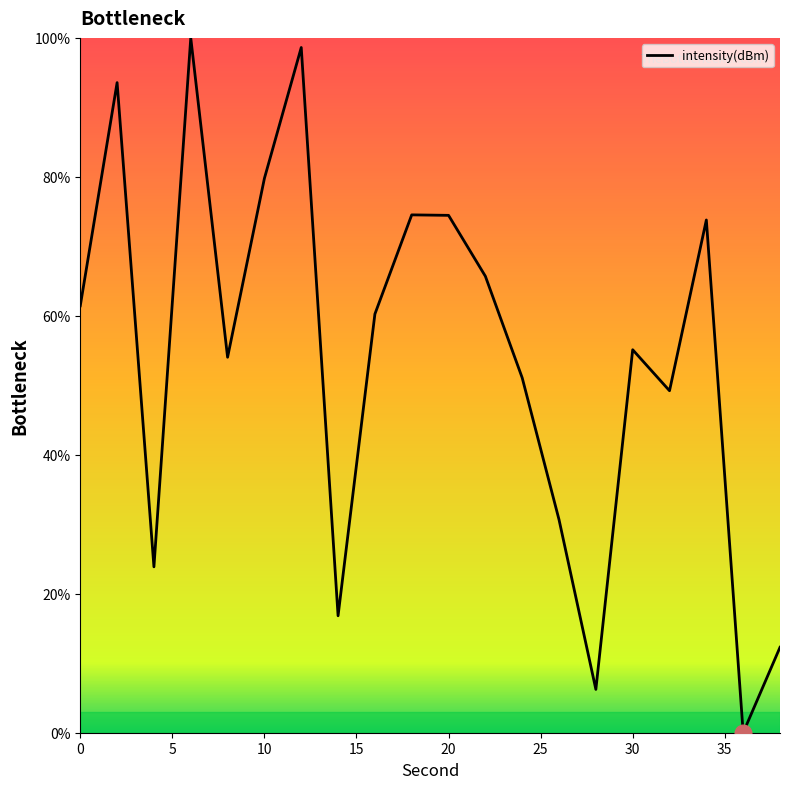

What is the greatest value displayed?

100.0